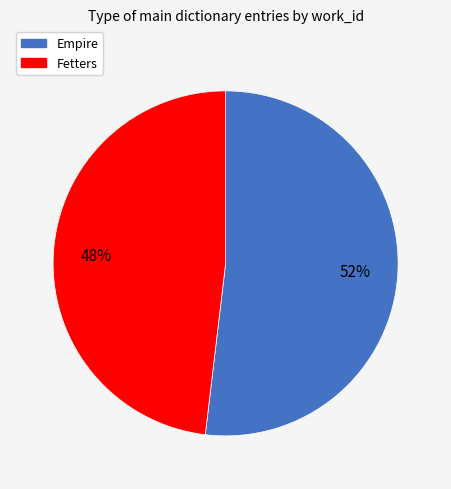

Does Fetters represent more than half of the total?

No